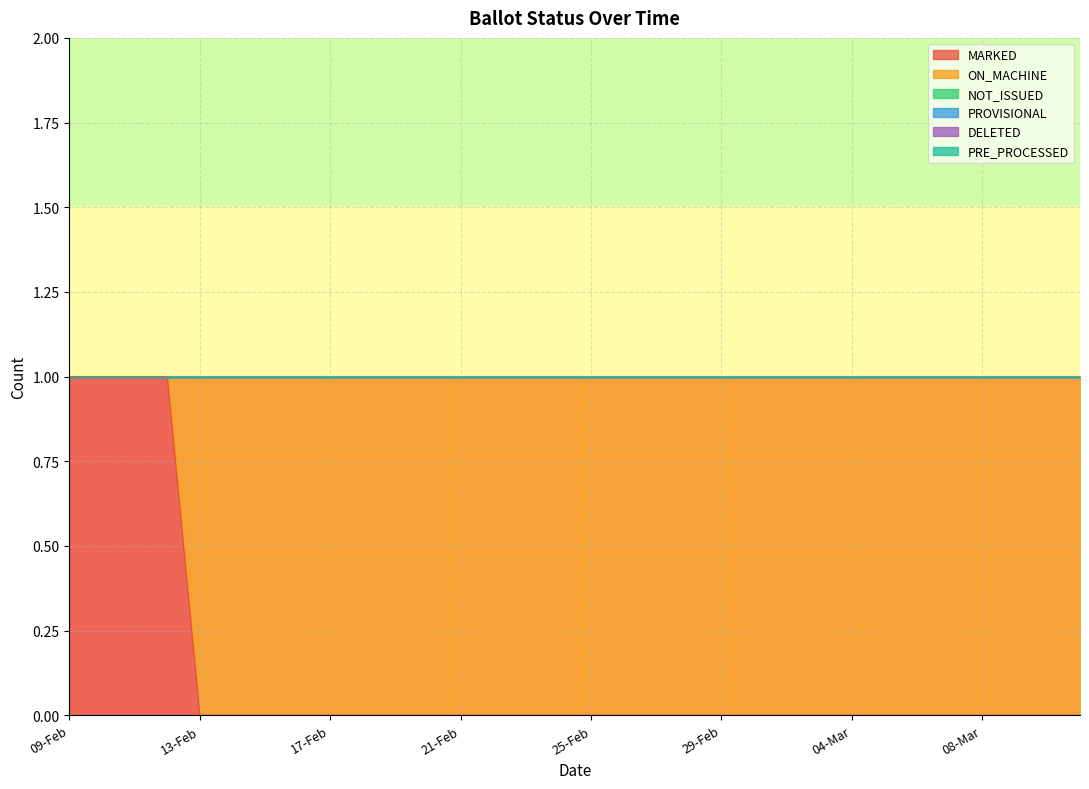

True or false: MARKED has more than 1 points higher than both neighbors.

False